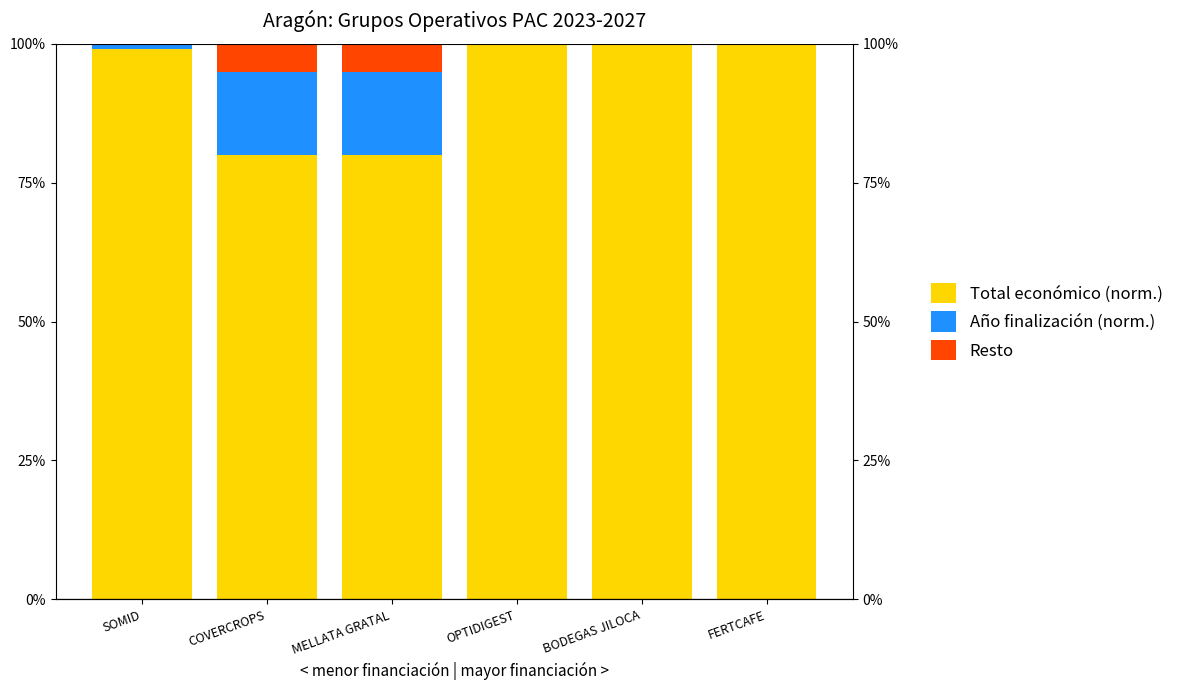

Reading left to right, transcribe all the data shown in this chart.

Total económico (norm.): SOMID=1.0	COVERCROPS=0.8	MELLATA GRATAL=0.8	OPTIDIGEST=1.0	BODEGAS JILOCA=1.0	FERTCAFE=1.0
Año finalización (norm.): SOMID=0.0	COVERCROPS=0.2	MELLATA GRATAL=0.2	OPTIDIGEST=0.0	BODEGAS JILOCA=0.0	FERTCAFE=0.0
Resto: SOMID=0.0	COVERCROPS=0.1	MELLATA GRATAL=0.1	OPTIDIGEST=0.0	BODEGAS JILOCA=0.0	FERTCAFE=0.0